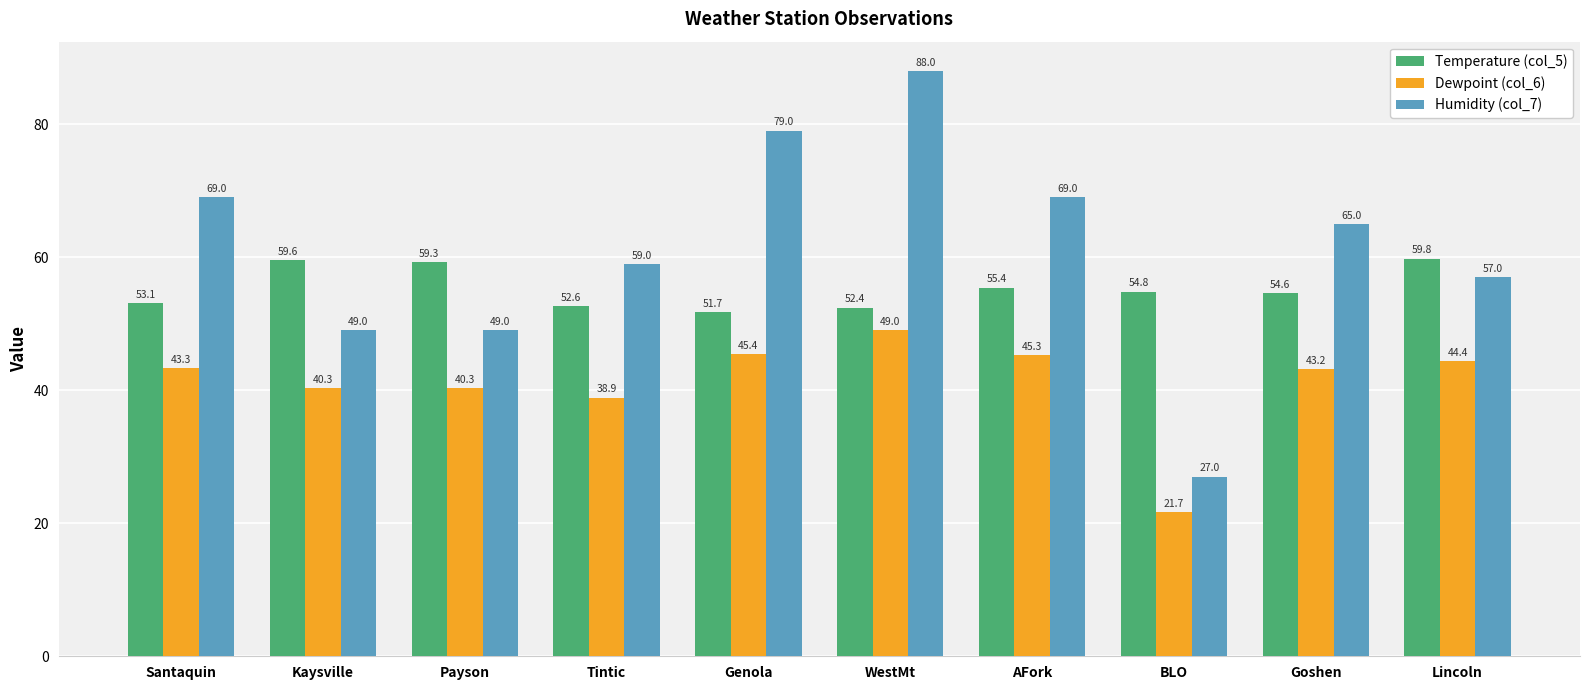

The value of Dewpoint (col_6) at Tintic is 18.5. True or false?

False